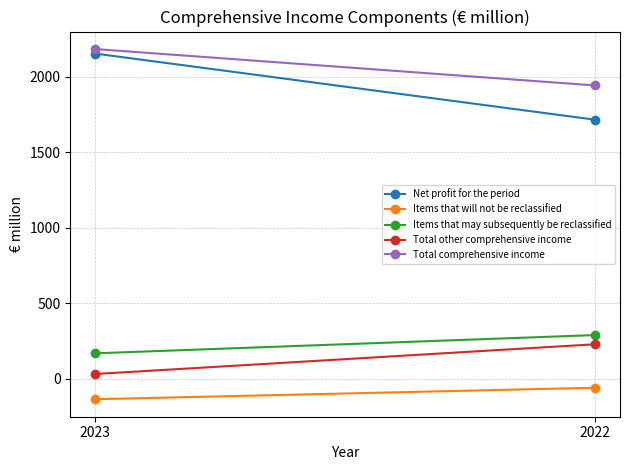

Count the Net profit for the period values in the range 1715 to 2153.

2